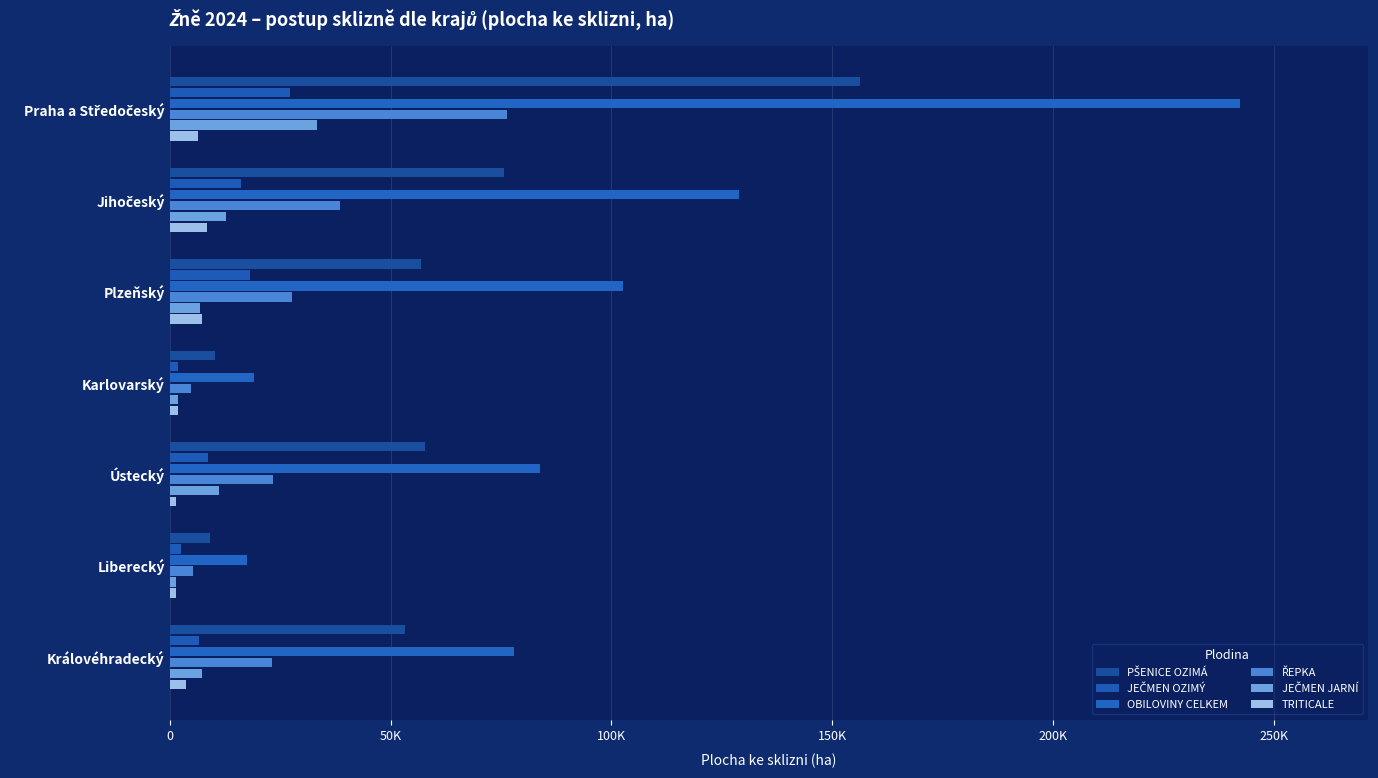

Reading left to right, list all the values displayed in this chart.

PŠENICE OZIMÁ: 0=156250.6	50K=75638.5	100K=56813.4	150K=10221.3	200K=57692.8	250K=9186.4	300K=53326.9
JEČMEN OZIMÝ: 0=27185.6	50K=16093.2	100K=18195.7	150K=1844.3	200K=8679.9	250K=2497.6	300K=6647.0
OBILOVINY CELKEM: 0=242288.7	50K=128775.4	100K=102595.5	150K=19109.2	200K=83740.0	250K=17392.5	300K=77884.6
ŘEPKA: 0=76353.4	50K=38590.6	100K=27751.2	150K=4855.0	200K=23273.3	250K=5291.9	300K=23141.2
JEČMEN JARNÍ: 0=33291.6	50K=12736.3	100K=6858.3	150K=1947.8	200K=11127.0	250K=1475.9	300K=7249.6
TRITICALE: 0=6311.7	50K=8400.9	100K=7363.4	150K=1793.8	200K=1483.7	250K=1410.3	300K=3654.4